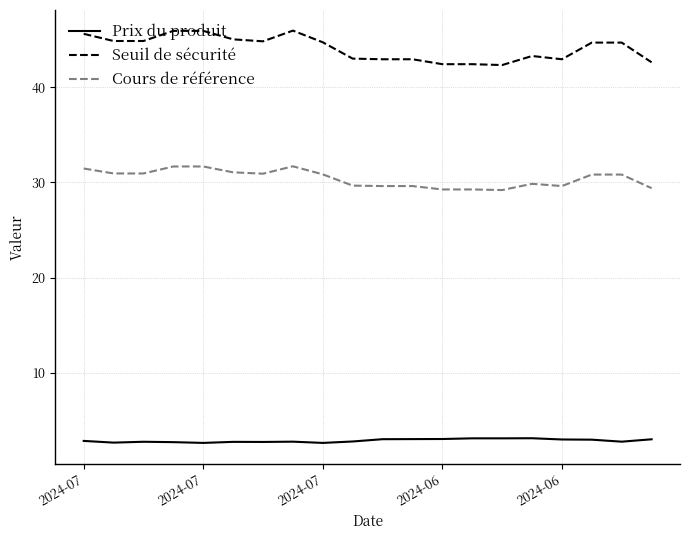

Count the number of categories in the chart.

20